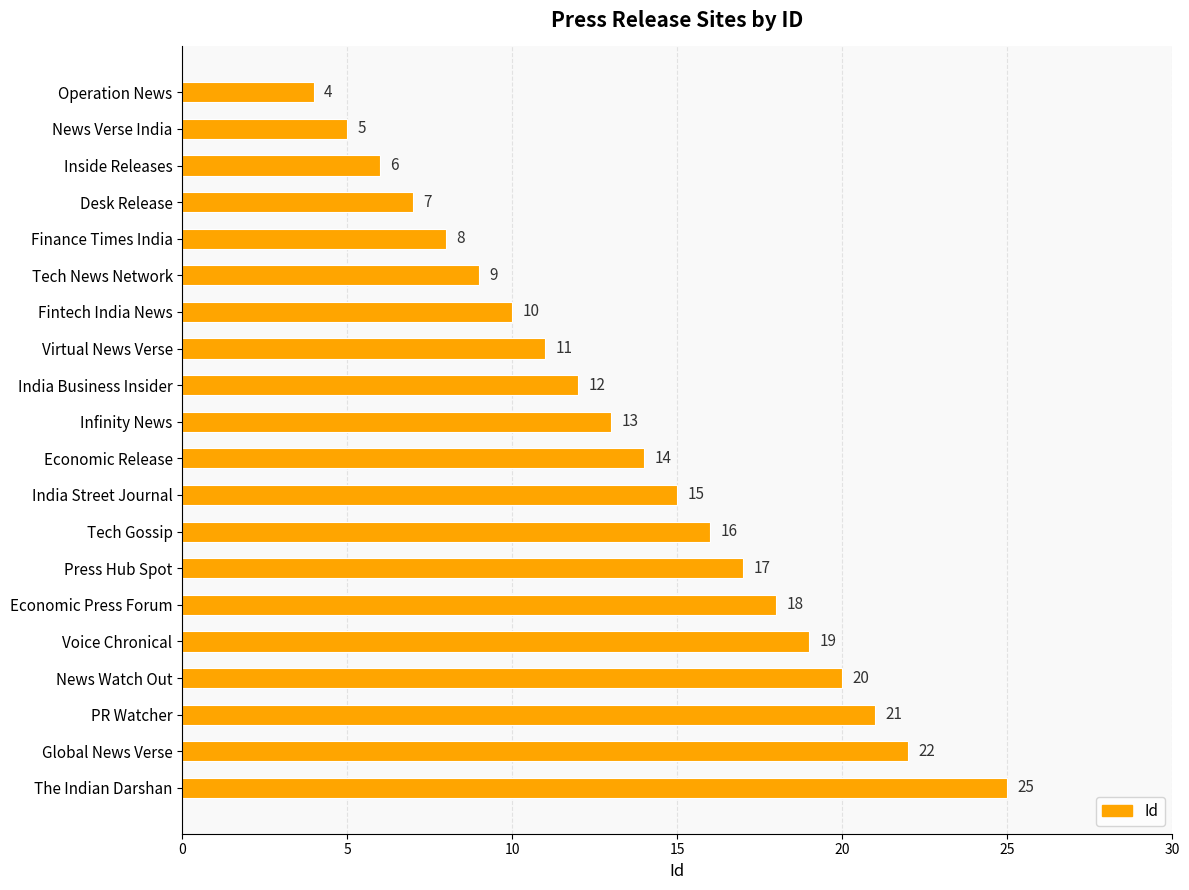

What is the difference between the second highest and second lowest values?

17